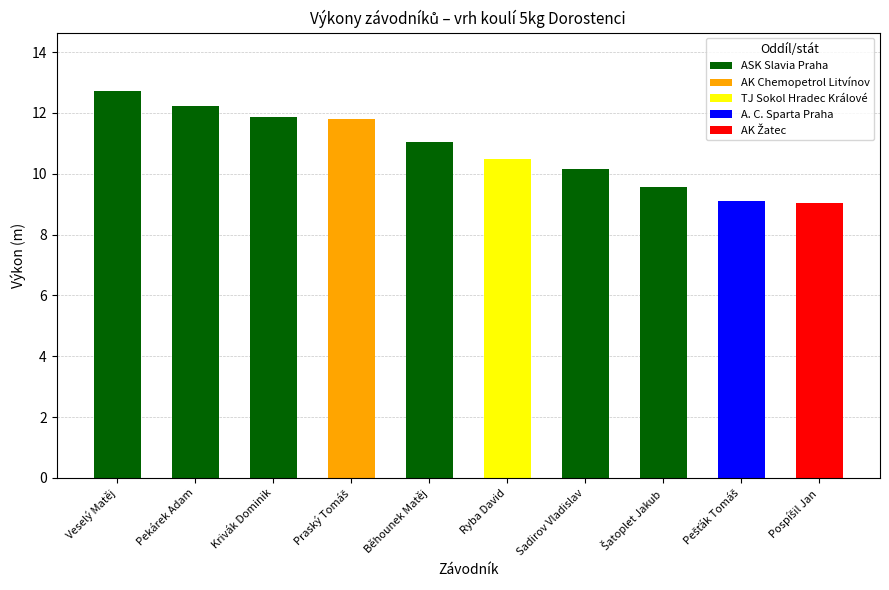

What is the sum of all ASK Slavia Praha values?

67.6